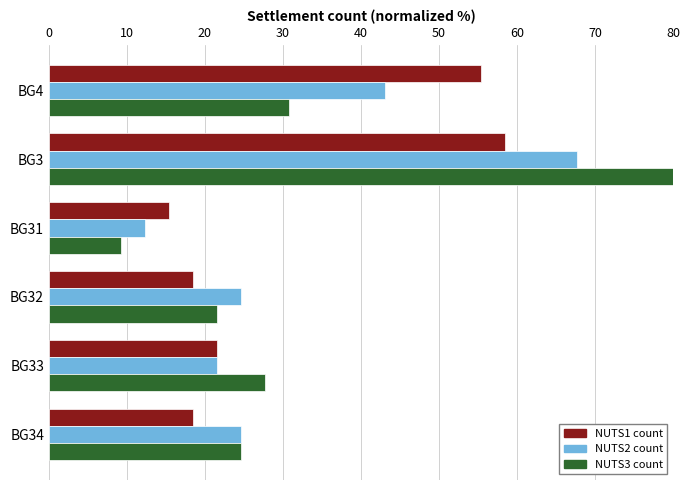

At which label is NUTS3 count closest to 44?

BG4